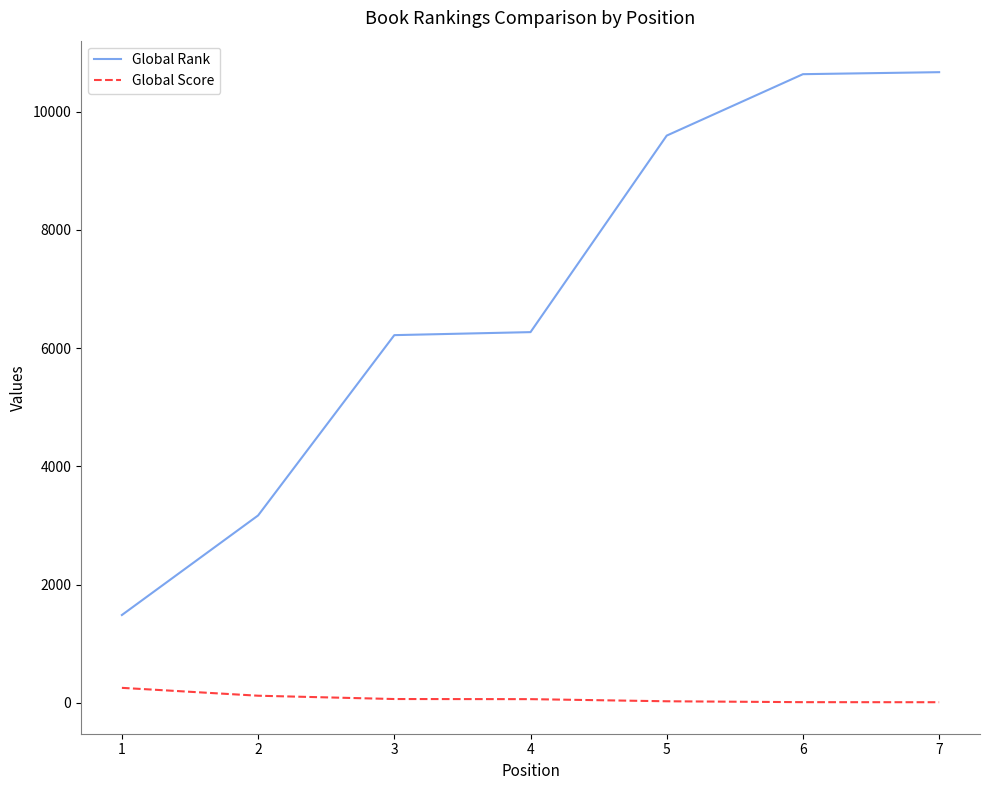

Which series has the largest total across all categories?

Global Rank